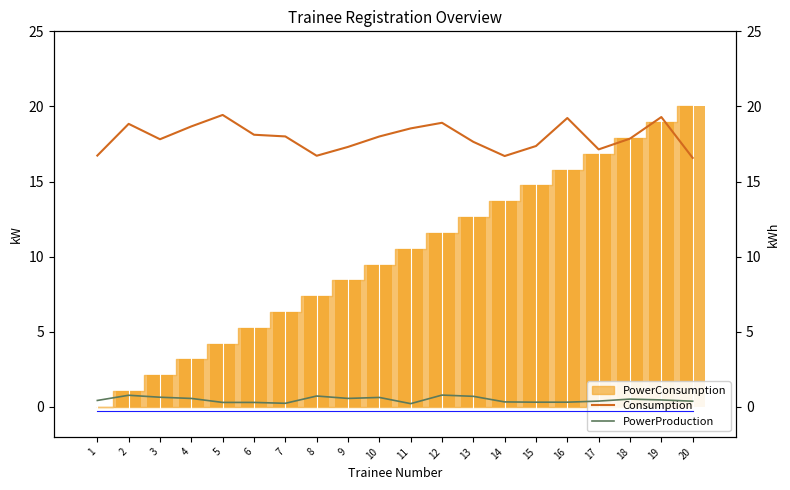

At which label does PowerProduction reach its peak?

12